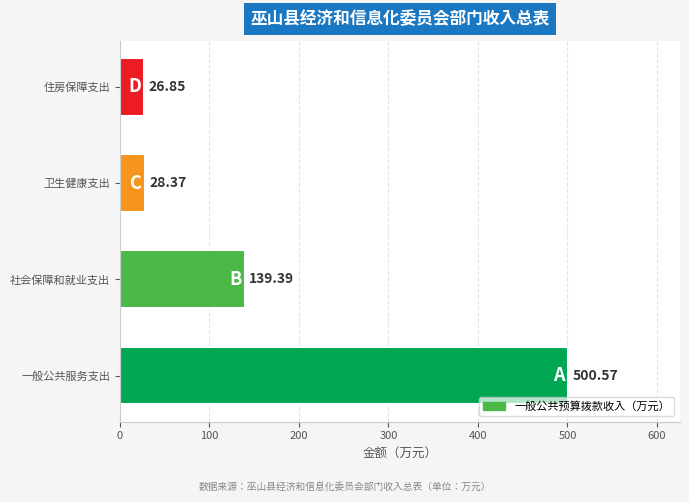

What is the sum of the values at 住房保障支出 and 社会保障和就业支出?

166.2